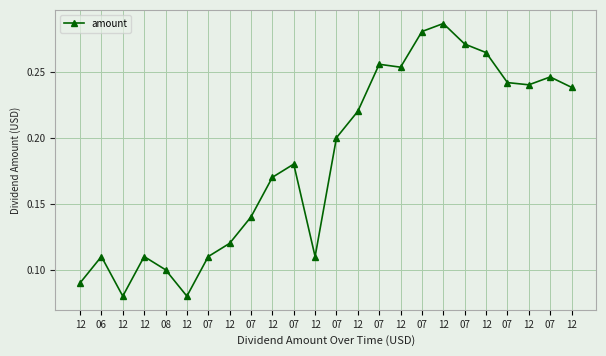

Does the chart display data point markers on the line(s)?

Yes